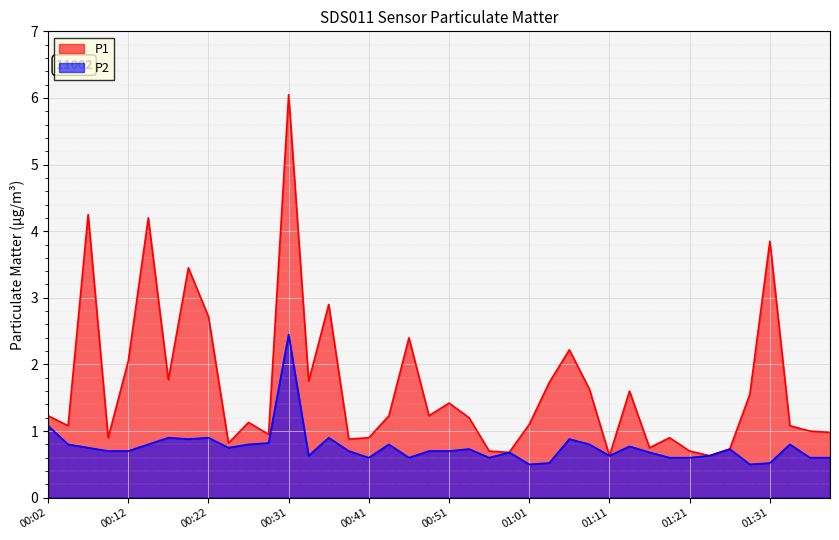

What are all the series names shown in the legend?

P1, P2